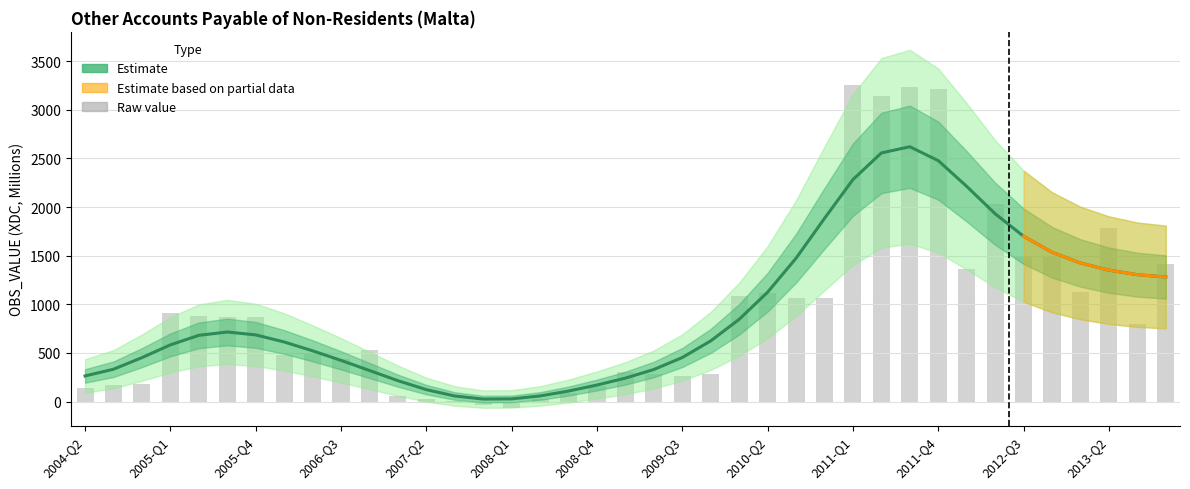

Rank the categories by value from lowest to highest.

2008-Q1, 2007-Q4, 2007-Q3, 2008-Q2, 2007-Q2, 2007-Q1, 2008-Q3, 2004-Q2, 2008-Q4, 2004-Q3, 2004-Q4, 2009-Q3, 2009-Q4, 2009-Q2, 2009-Q1, 2006-Q3, 2006-Q1, 2006-Q2, 2006-Q4, 2013-Q3, 2005-Q4, 2005-Q3, 2005-Q2, 2005-Q1, 2010-Q3, 2010-Q4, 2010-Q1, 2010-Q2, 2013-Q1, 2012-Q1, 2013-Q4, 2012-Q3, 2012-Q4, 2013-Q2, 2012-Q2, 2011-Q2, 2011-Q4, 2011-Q3, 2011-Q1